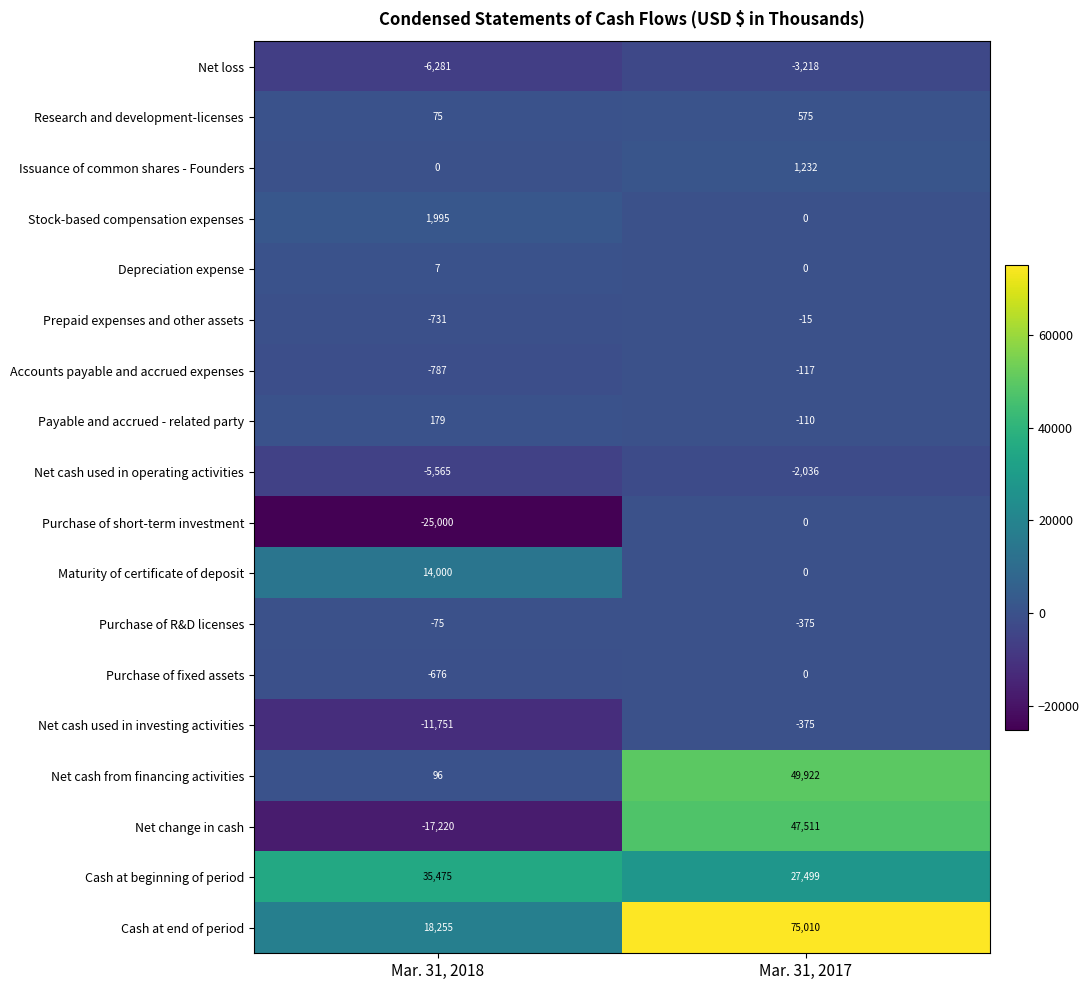

The value of Net loss at Mar. 31, 2017 is -1086. True or false?

False